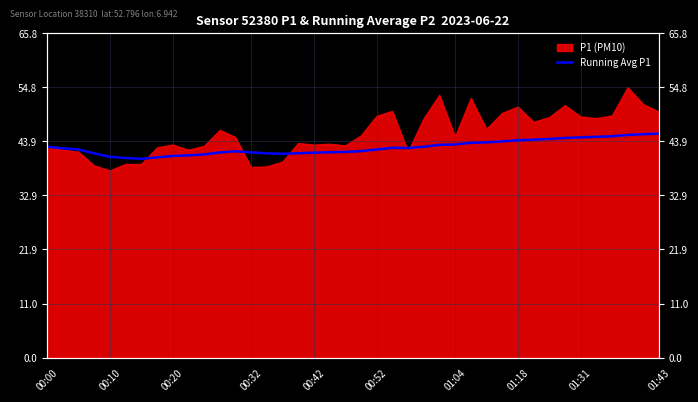

Does the chart have visible grid lines?

Yes